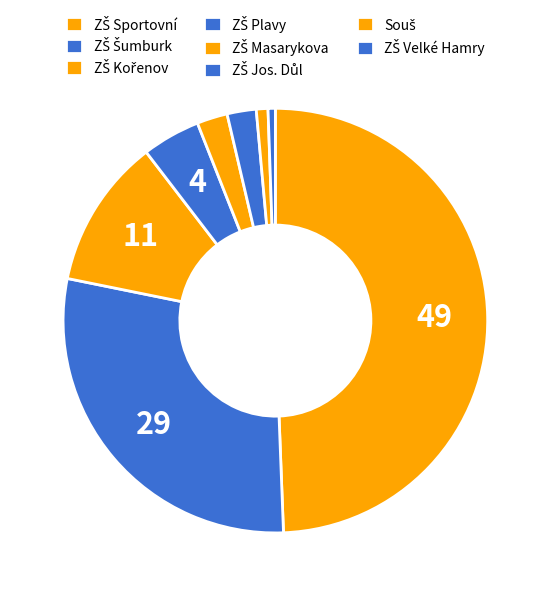

True or false: ZŠ Šumburk accounts for 45% of the total.

False